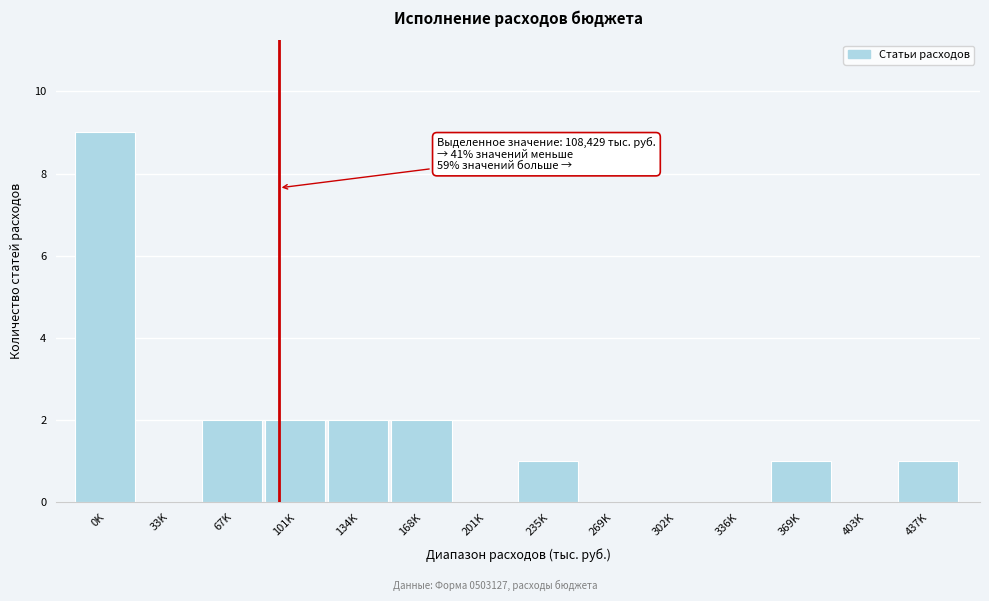

Reading left to right, what are all the values shown in this chart?

0K=9	33K=0	67K=2	101K=2	134K=2	168K=2	201K=0	235K=1	269K=0	302K=0	336K=0	369K=1	403K=0	437K=1